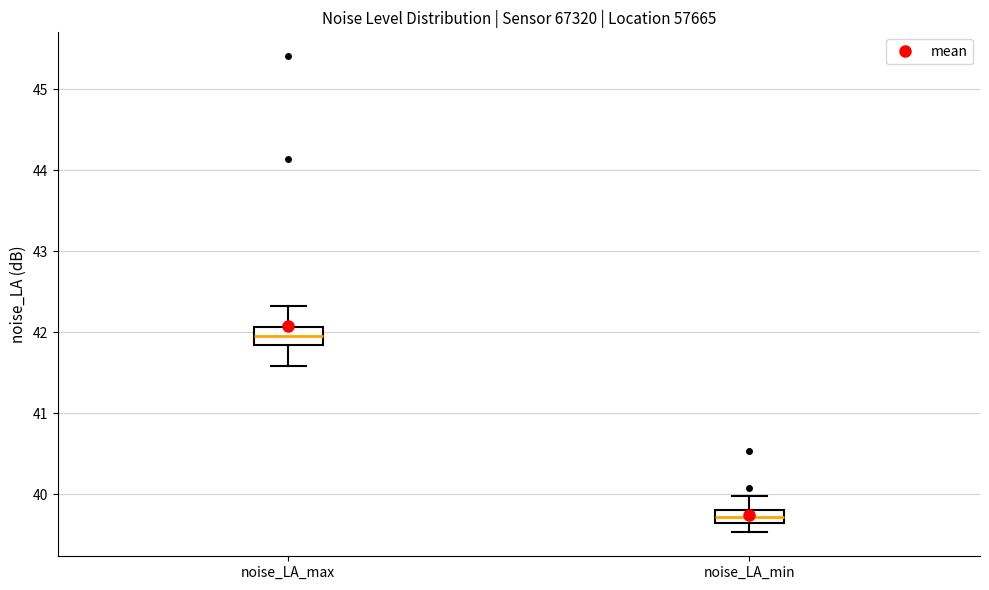

Reading left to right, transcribe this box plot: for each box, give where its median line is, the range the box spans, and where its two whiskers end, as read against the y-axis. The values are not printed on the chart, so give them approximately, as read against the axis.

noise_LA_max: median 42.0, box 41.8 to 42.1, whiskers 41.6 to 42.3
noise_LA_min: median 39.7, box 39.6 to 39.8, whiskers 39.5 to 40.0